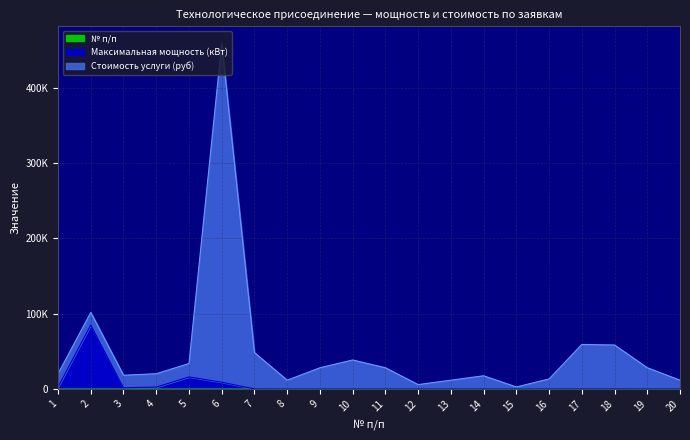

What is the value of the Стоимость услуги (руб) point at the 18th from the left?

58401.3